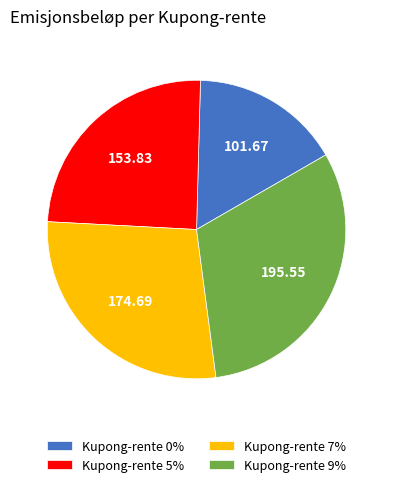

Is it true that Kupong-rente 5% is 39% of the pie?

False